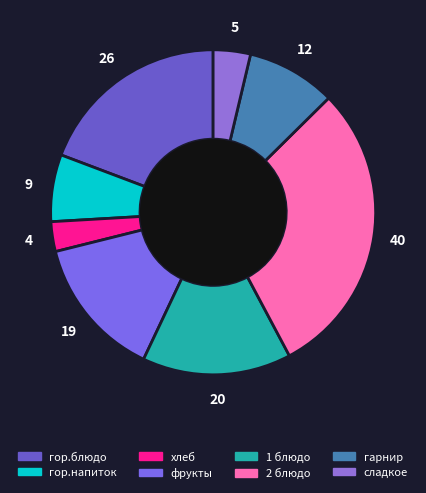

Is it true that фрукты is 14% of the pie?

True